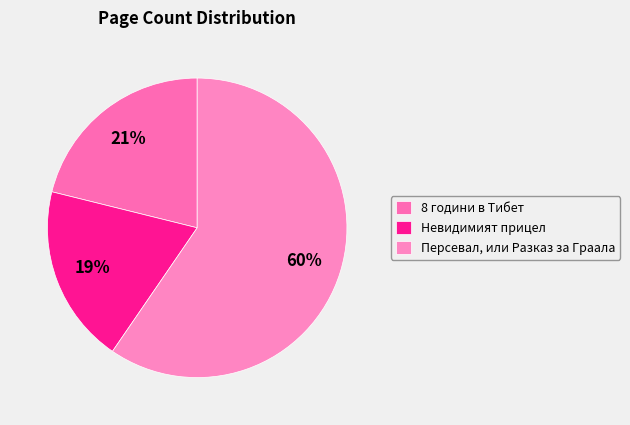

What is the ratio of the value at Невидимият прицел to the value at 8 години в Тибет?

0.9